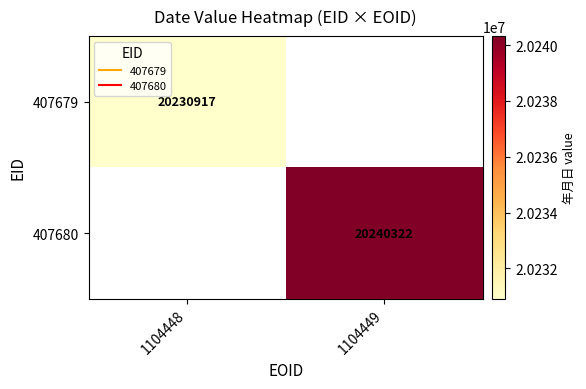

At how many categories does at least one series exceed 6033825?

2